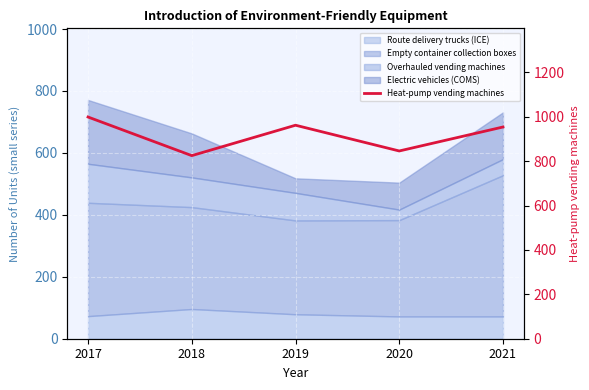

Reading left to right, extract all data points from this chart.

999	825	962	846	954